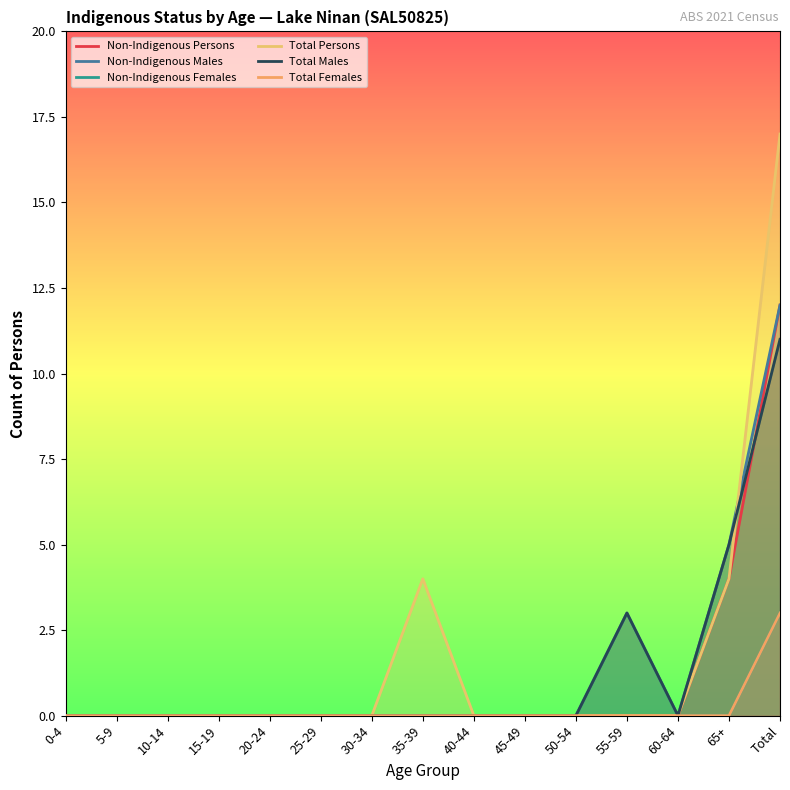

True or false: Total Females has a value of -2 at 65+.

False